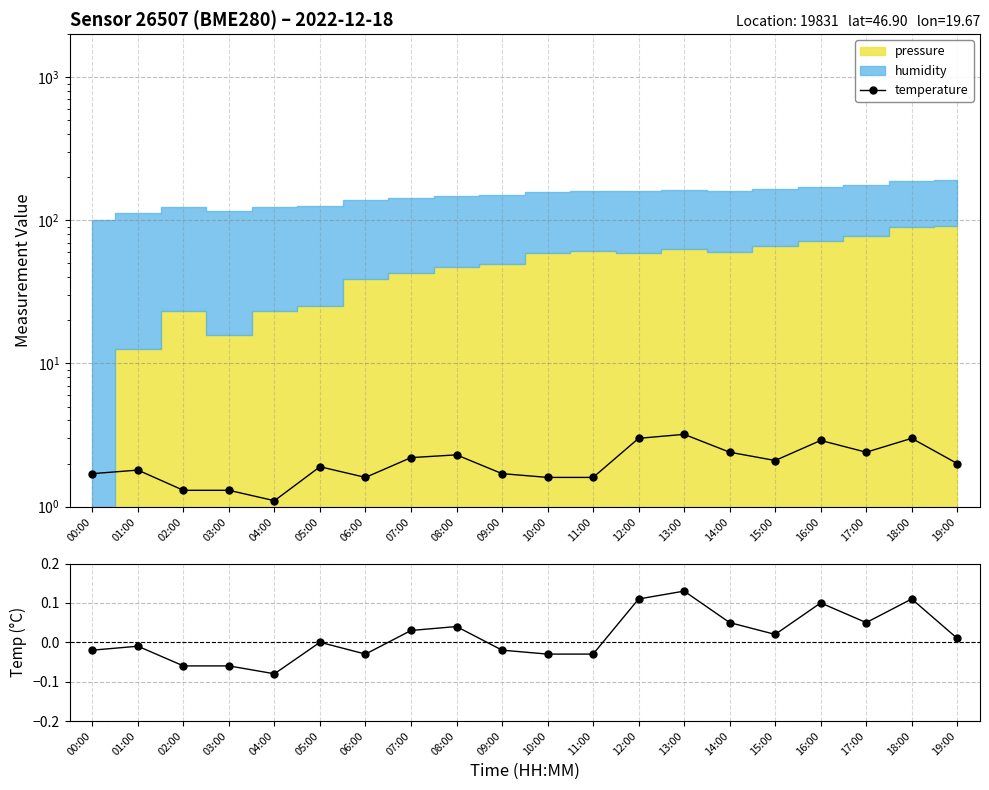

The chart shows a value of 0.1 at 13:00. True or false?

False